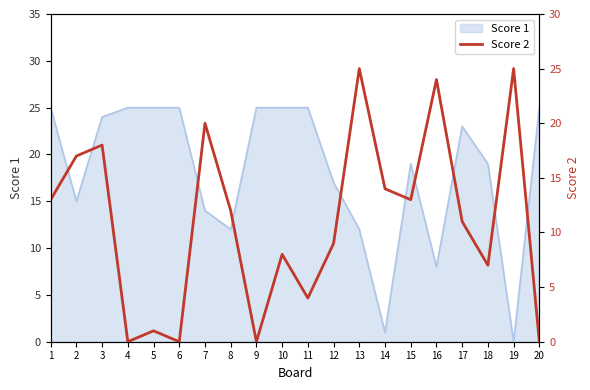

Is it true that the value at 1 is 21?

False